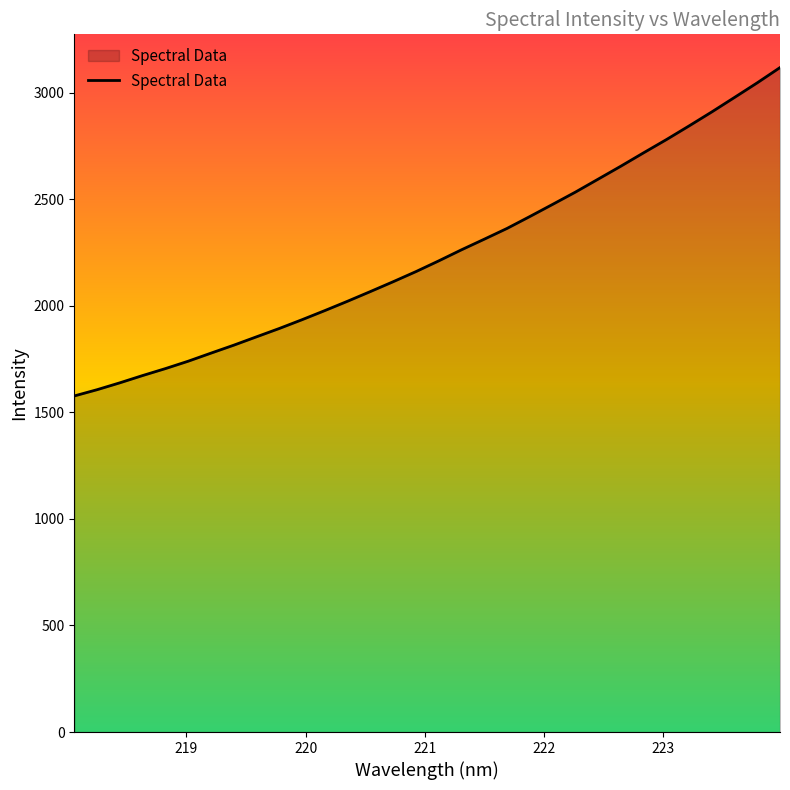

How many lines are shown in the chart?

1